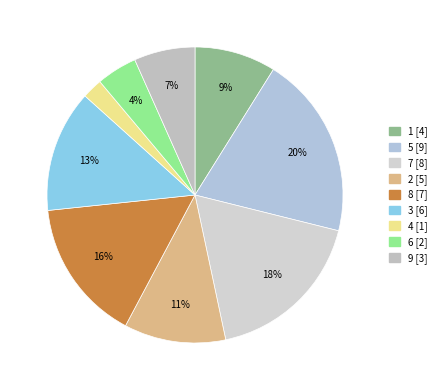

Count the number of slices in the pie.

9